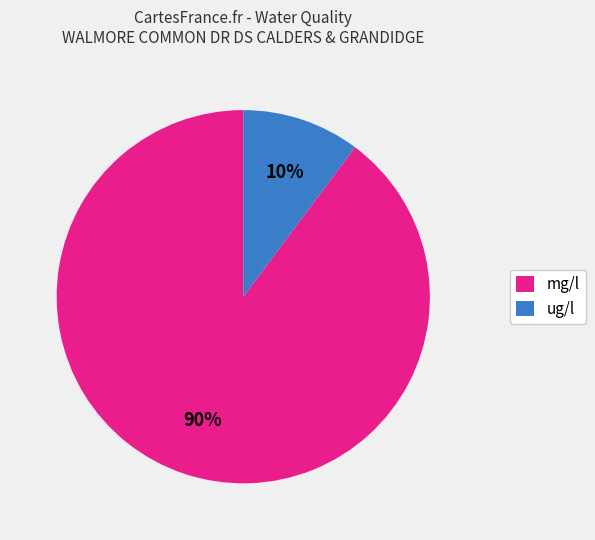

To the nearest percent, what is the difference between the largest and smallest slice percentages?

80%